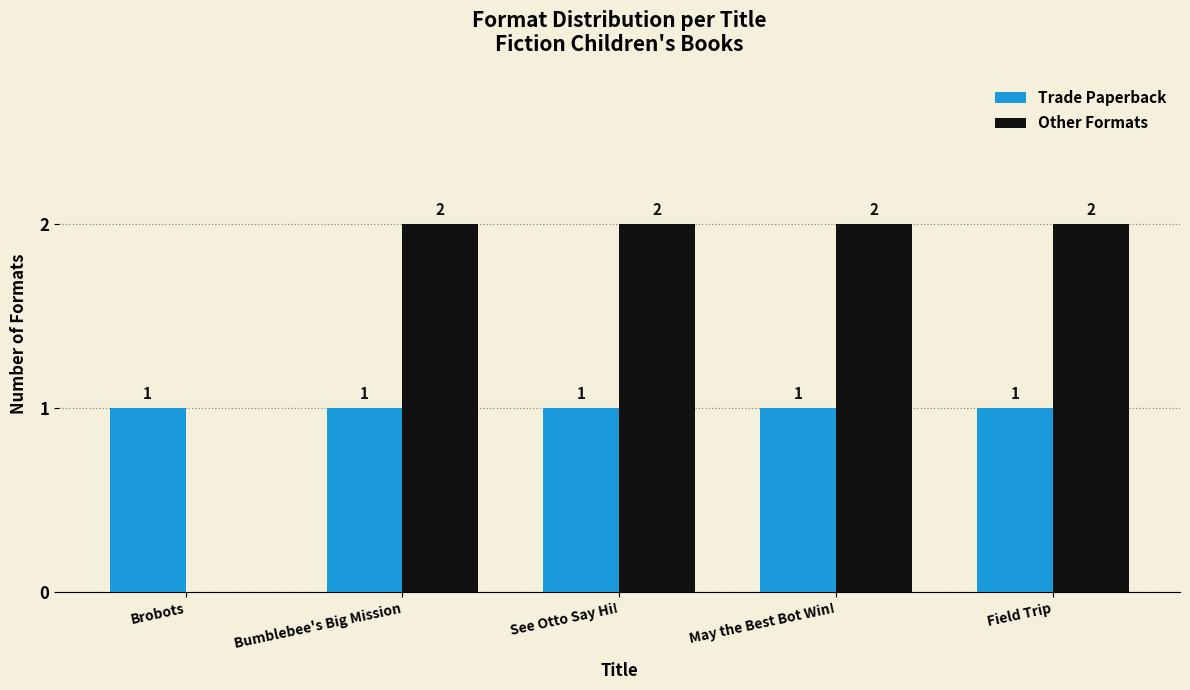

What is the sum of the Other Formats values at Field Trip and May the Best Bot Win!?

4